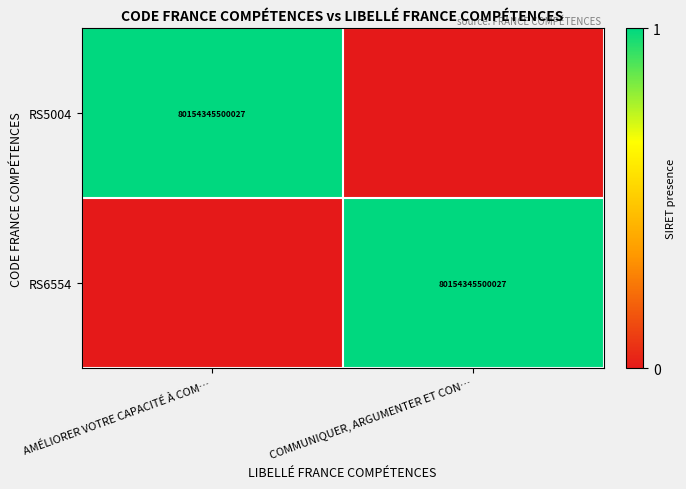

The RS5004 series shows 1 at AMÉLIORER VOTRE CAPACITÉ À COM…. True or false?

False